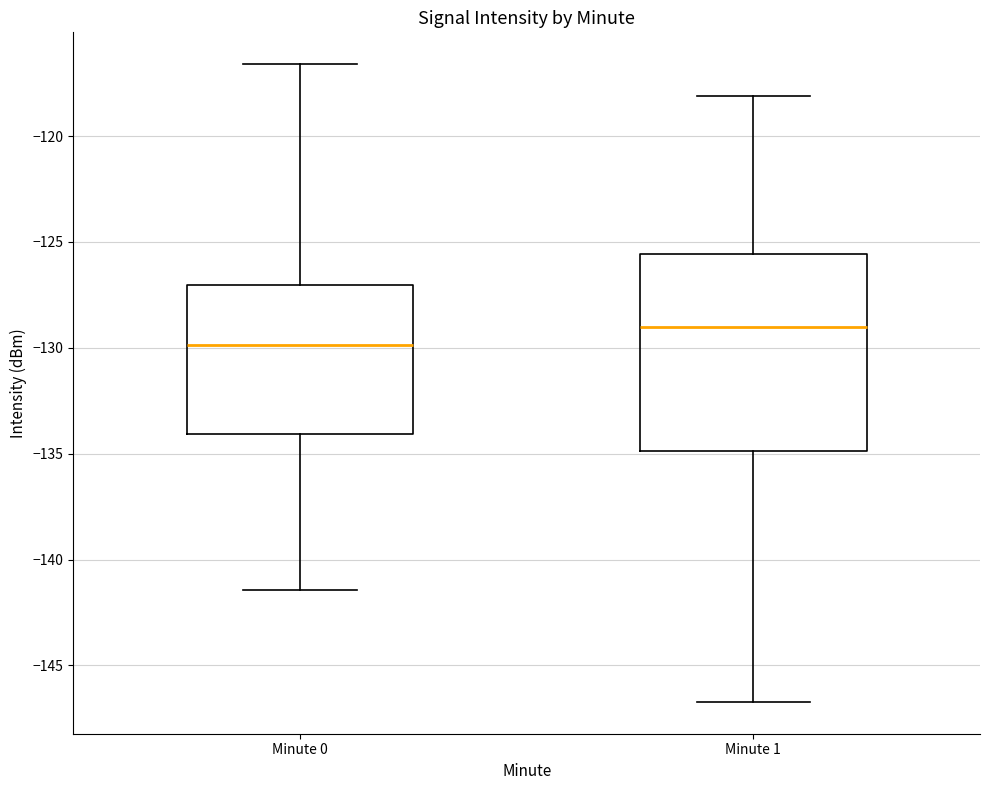

Reading left to right, transcribe this box plot: for each box, give where its median line is, the range the box spans, and where its two whiskers end, as read against the y-axis. The values are not printed on the chart, so give them approximately, as read against the axis.

Minute 0: median -130.0, box -134.0 to -127.0, whiskers -141.5 to -116.5
Minute 1: median -129.0, box -135.0 to -125.5, whiskers -146.5 to -118.0